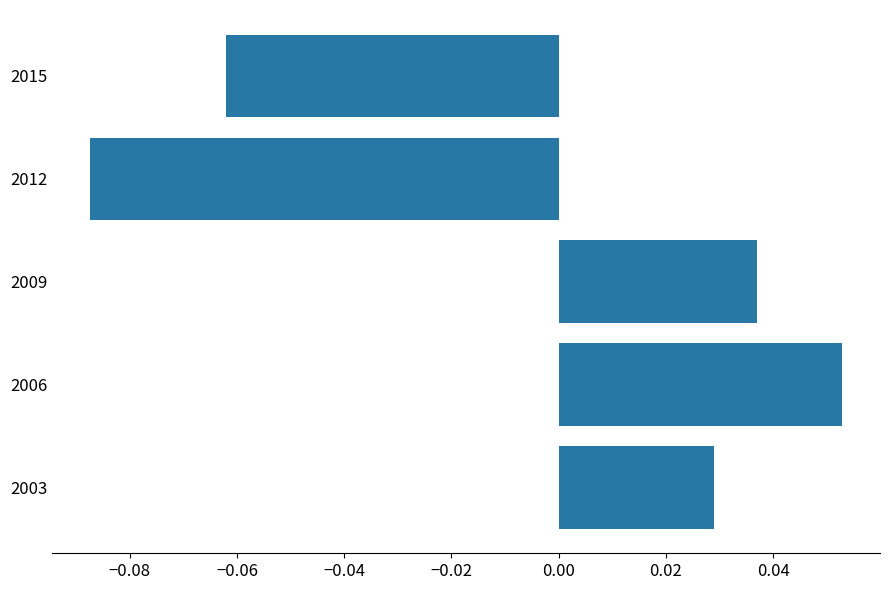

Between 2012 and 2015, which is larger?

2015